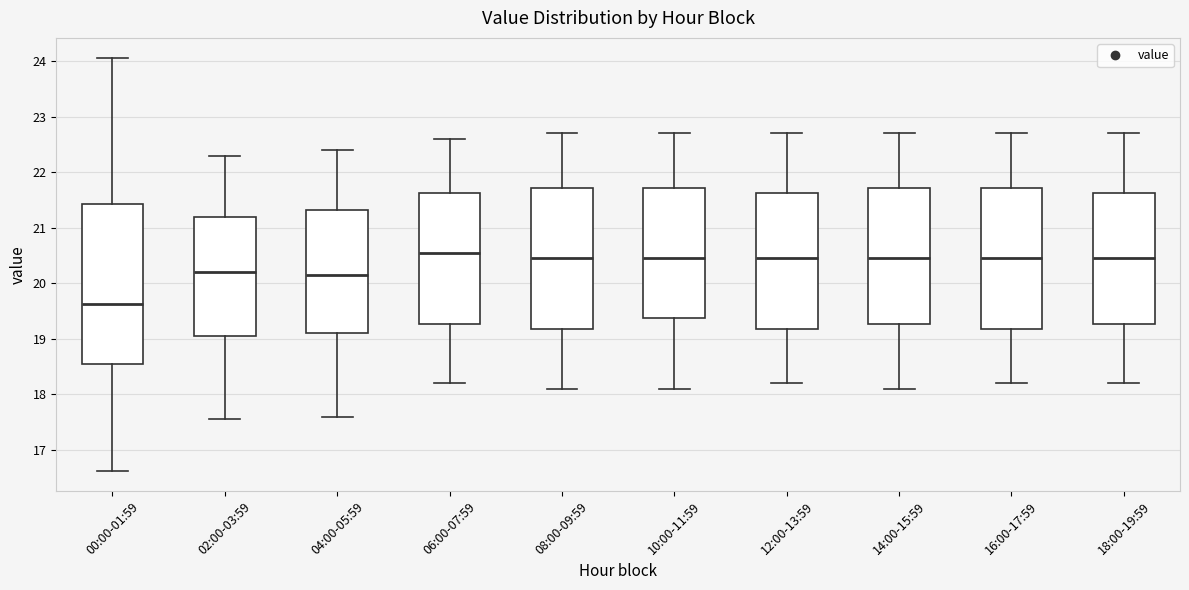

Reading left to right, read every box against the y-axis: the position of its median line, the range the box covers, and the ends of its whiskers. The values are not printed on the chart, so give them approximately, as read against the axis.

00:00-01:59: median 19.6, box 18.5 to 21.4, whiskers 16.6 to 24.1
02:00-03:59: median 20.2, box 19.1 to 21.2, whiskers 17.6 to 22.3
04:00-05:59: median 20.2, box 19.1 to 21.3, whiskers 17.6 to 22.4
06:00-07:59: median 20.6, box 19.3 to 21.6, whiskers 18.2 to 22.6
08:00-09:59: median 20.5, box 19.2 to 21.7, whiskers 18.1 to 22.7
10:00-11:59: median 20.5, box 19.4 to 21.7, whiskers 18.1 to 22.7
12:00-13:59: median 20.5, box 19.2 to 21.6, whiskers 18.2 to 22.7
14:00-15:59: median 20.5, box 19.3 to 21.7, whiskers 18.1 to 22.7
16:00-17:59: median 20.5, box 19.2 to 21.7, whiskers 18.2 to 22.7
18:00-19:59: median 20.5, box 19.3 to 21.6, whiskers 18.2 to 22.7